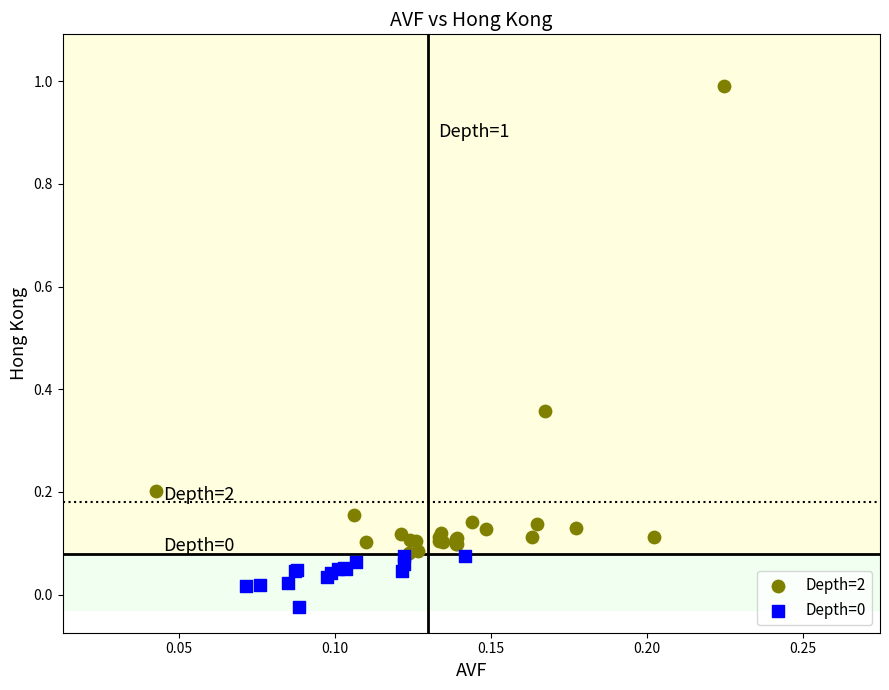

Which series reaches the maximum Y coordinate?

Depth=2